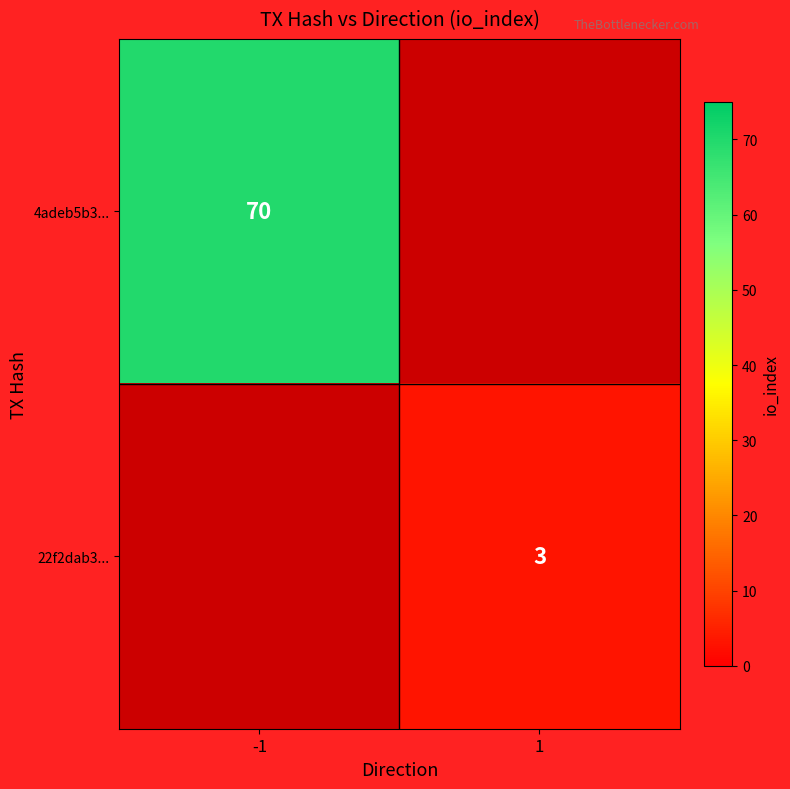

Is the value of 22f2dab3... at 1 greater than the value of 4adeb5b3... at -1?

No